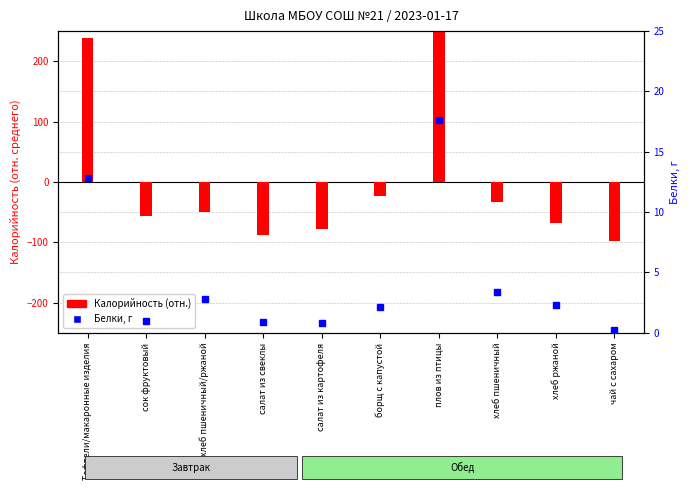

Which has a higher value, хлеб ржаной or хлеб пшеничный?

хлеб пшеничный